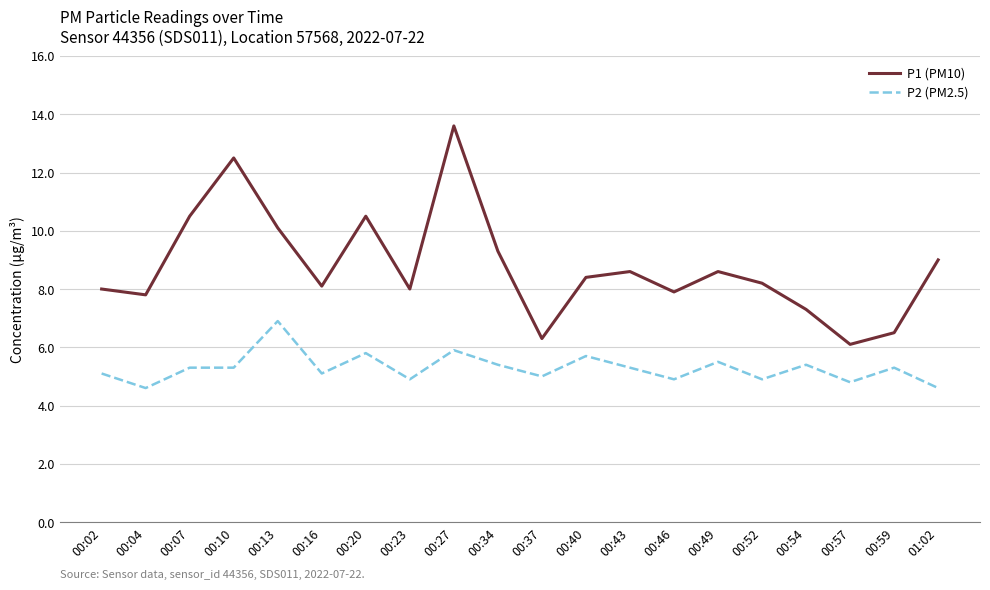

List the series in order of their overall mean, lowest first.

P2 (PM2.5), P1 (PM10)